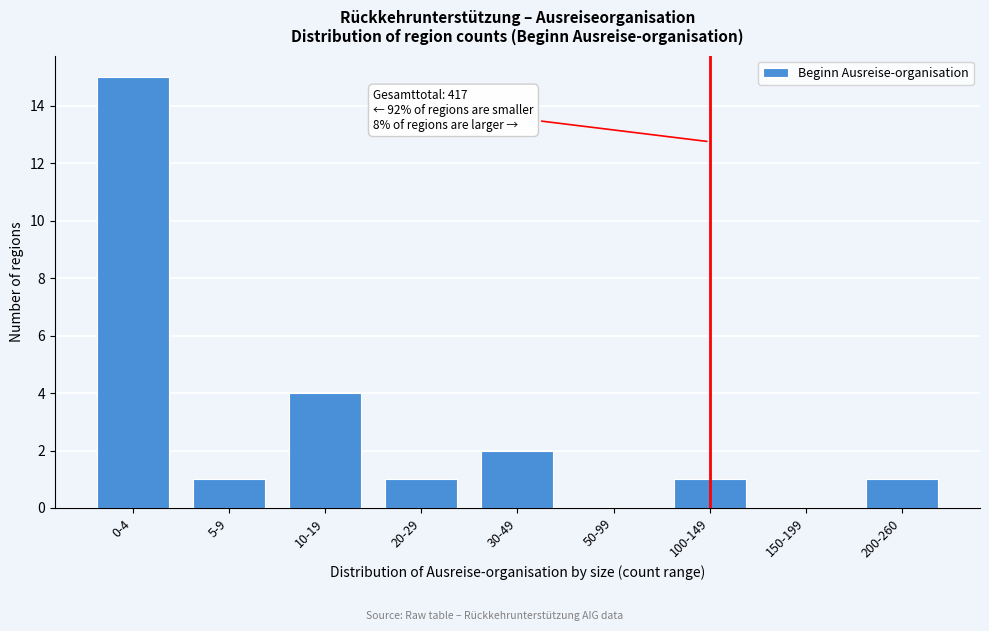

Reading left to right, transcribe all the data shown in this chart.

0-4=15	5-9=1	10-19=4	20-29=1	30-49=2	50-99=0	100-149=1	150-199=0	200-260=1